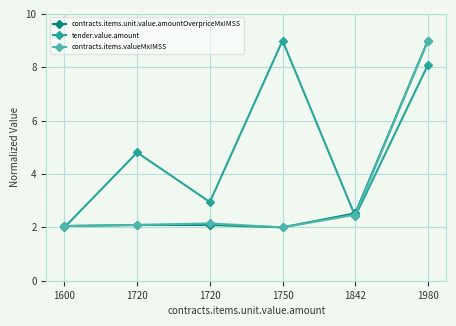

How many lines are shown in the chart?

3